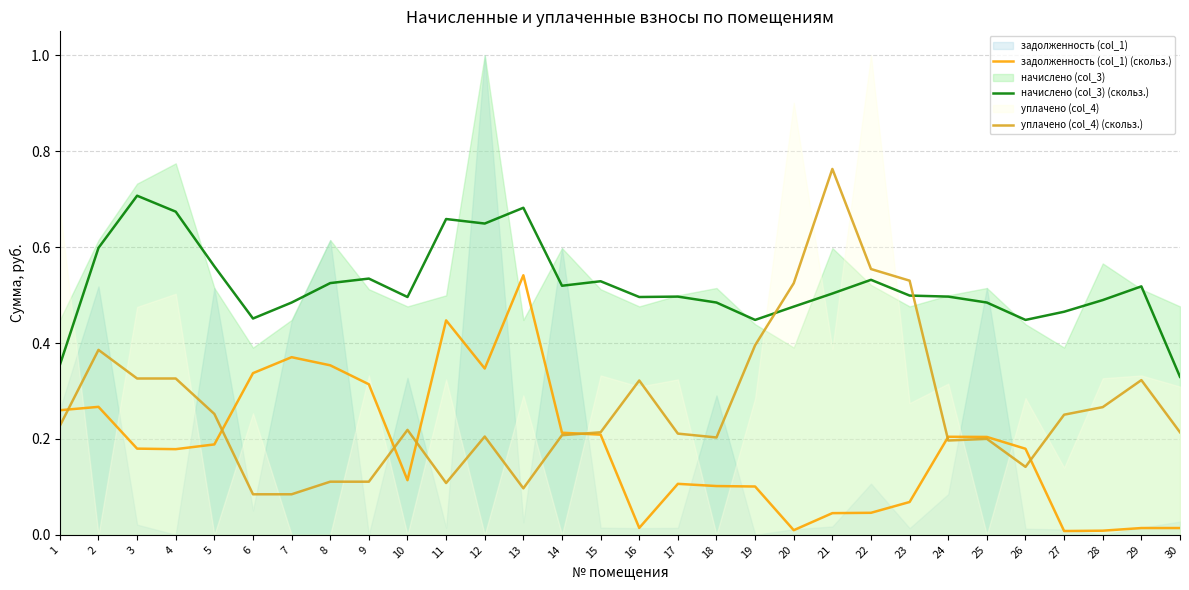

Is it true that уплачено (col_4) (скольз.) equals 0.1 at 15?

False